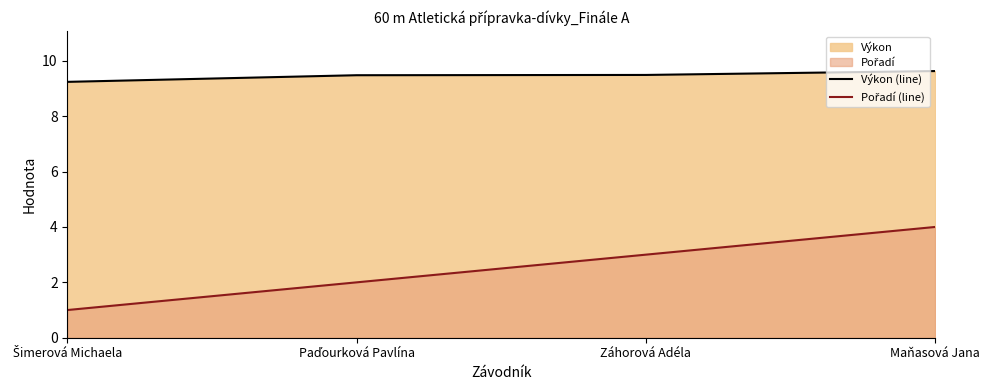

True or false: Pořadí (line) and Výkon (line) cross at least once.

False